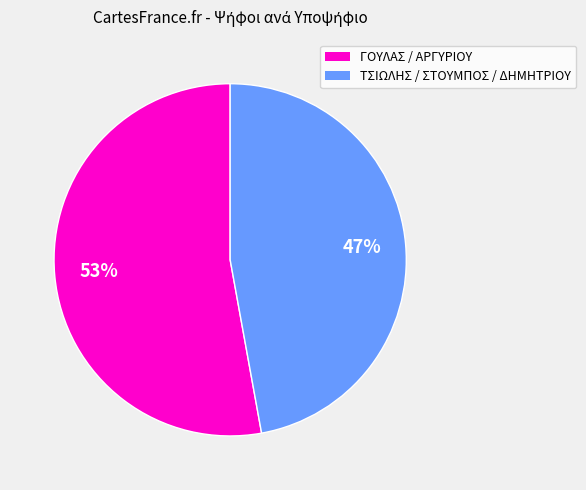

Approximately how many times larger is the value at ΤΣΙΩΛΗΣ / ΣΤΟΥΜΠΟΣ / ΔΗΜΗΤΡΙΟΥ compared to ΓΟΥΛΑΣ / ΑΡΓΥΡΙΟΥ?

0.9